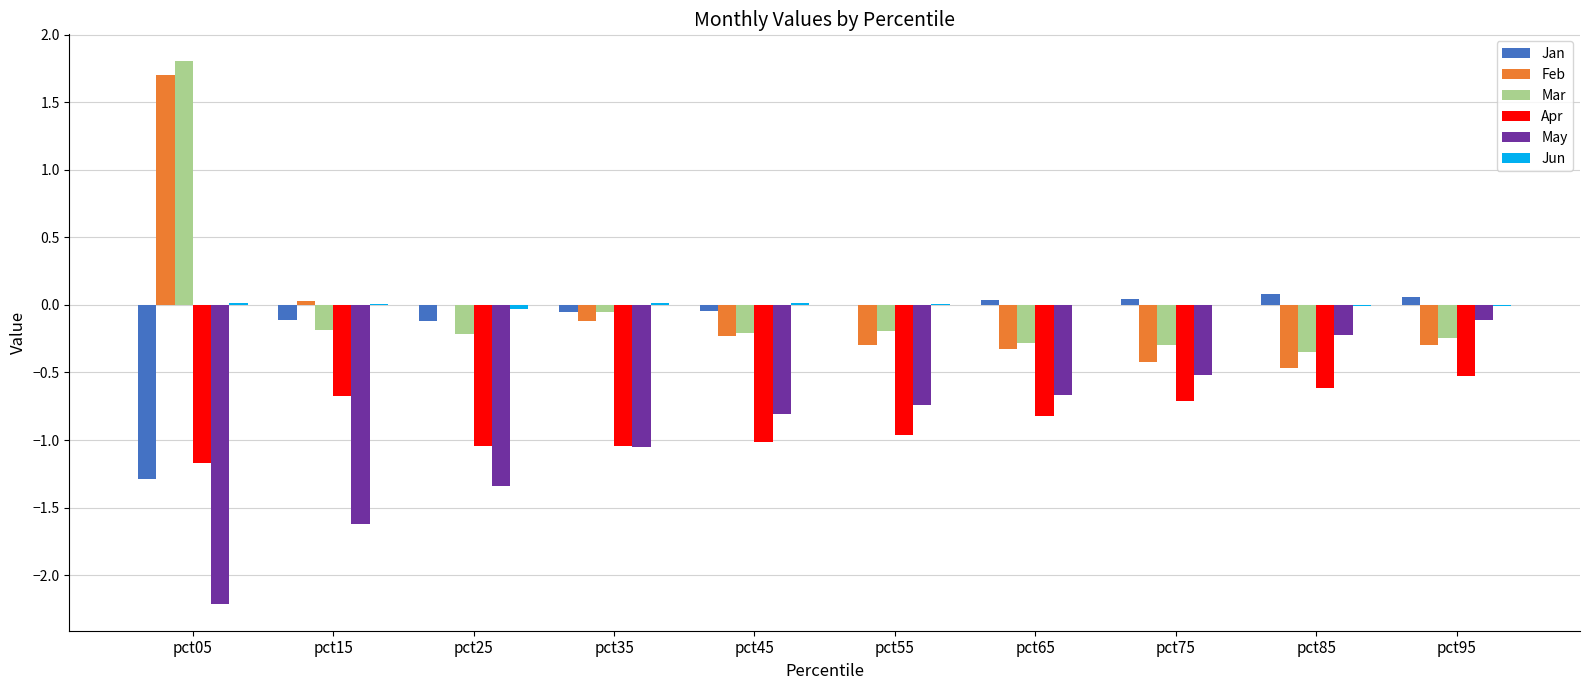

The value of Apr at pct05 is -0.7. True or false?

False